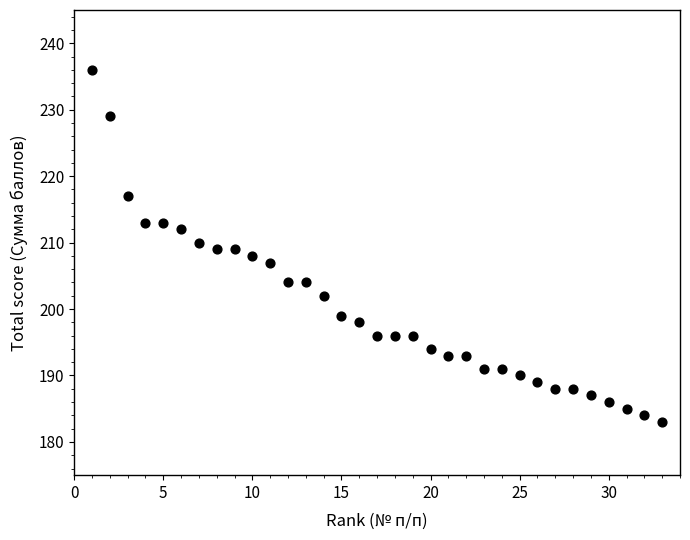

What is the range of X values (max minus min)?

32